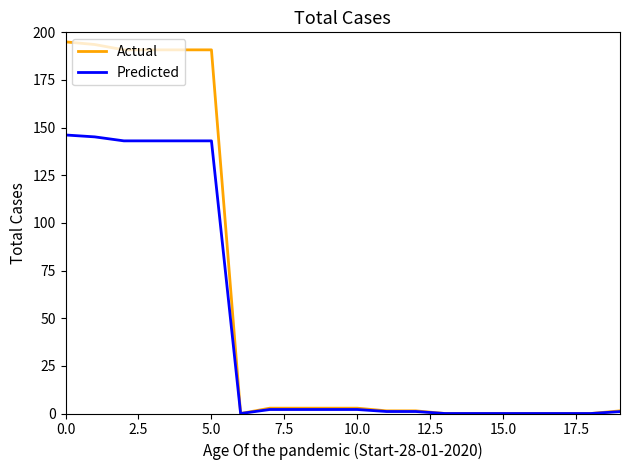

What is the maximum value for Actual?

195.0